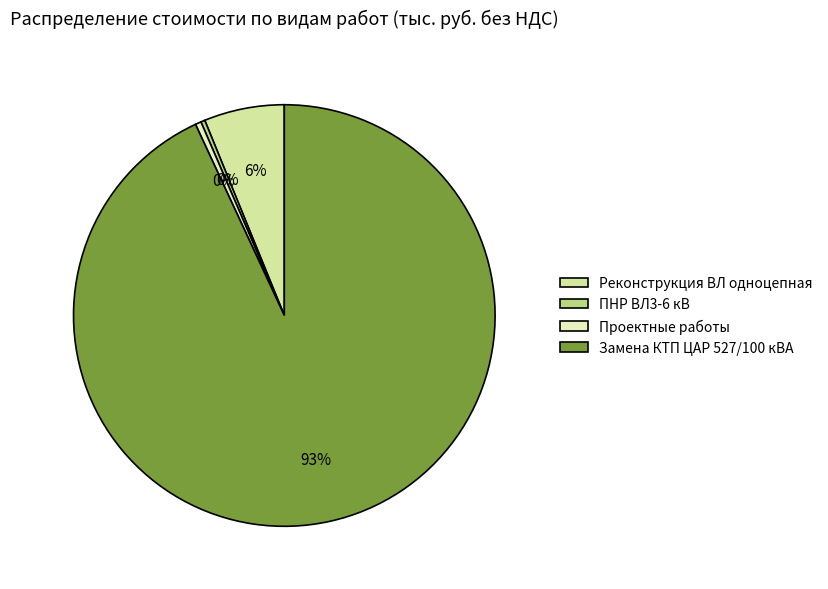

Do Замена КТП ЦАР 527/100 кВА and ПНР ВЛ3-6 кВ together represent more than half of the pie?

Yes